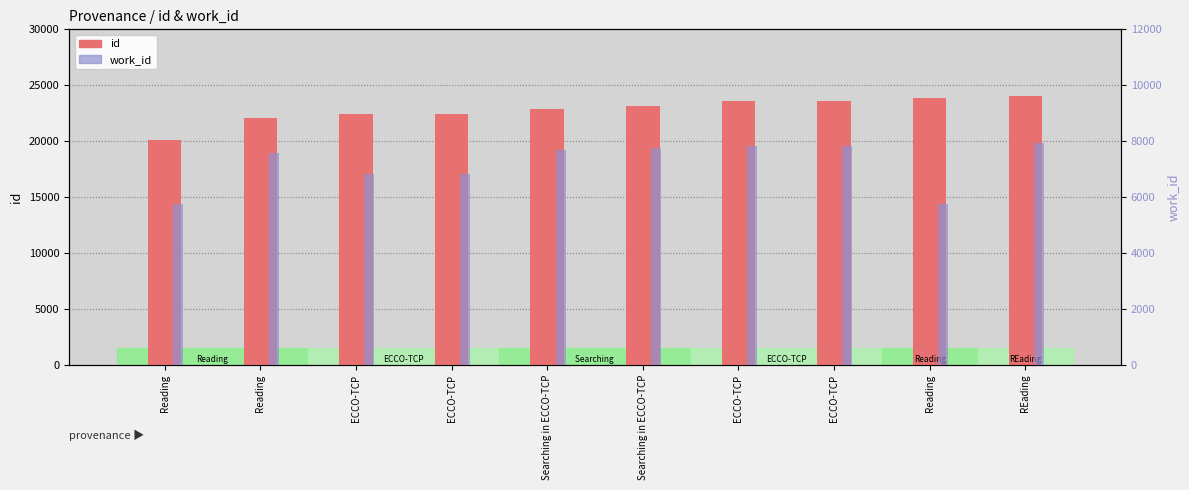

Is it true that work_id equals 12254 at ECCO-TCP?

False